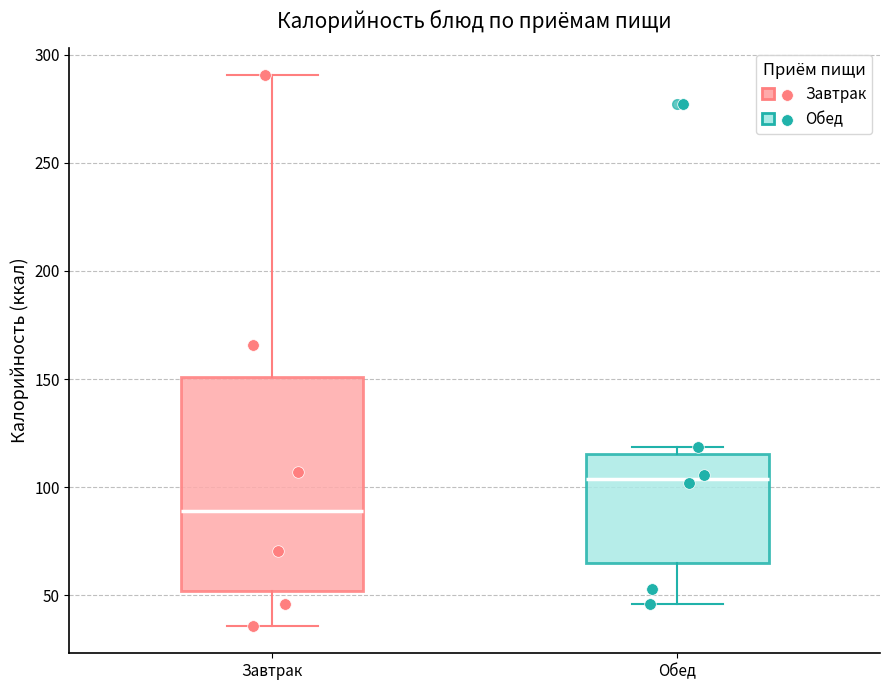

Reading left to right, read every box against the y-axis: the position of its median line, the range the box covers, and the ends of its whiskers. The values are not printed on the chart, so give them approximately, as read against the axis.

Завтрак: median 90, box 50 to 150, whiskers 35 to 290
Обед: median 105, box 65 to 115, whiskers 45 to 120